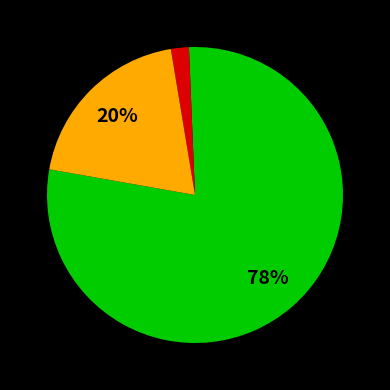

To the nearest percent, what is the difference between the largest and smallest slice percentages?

76%